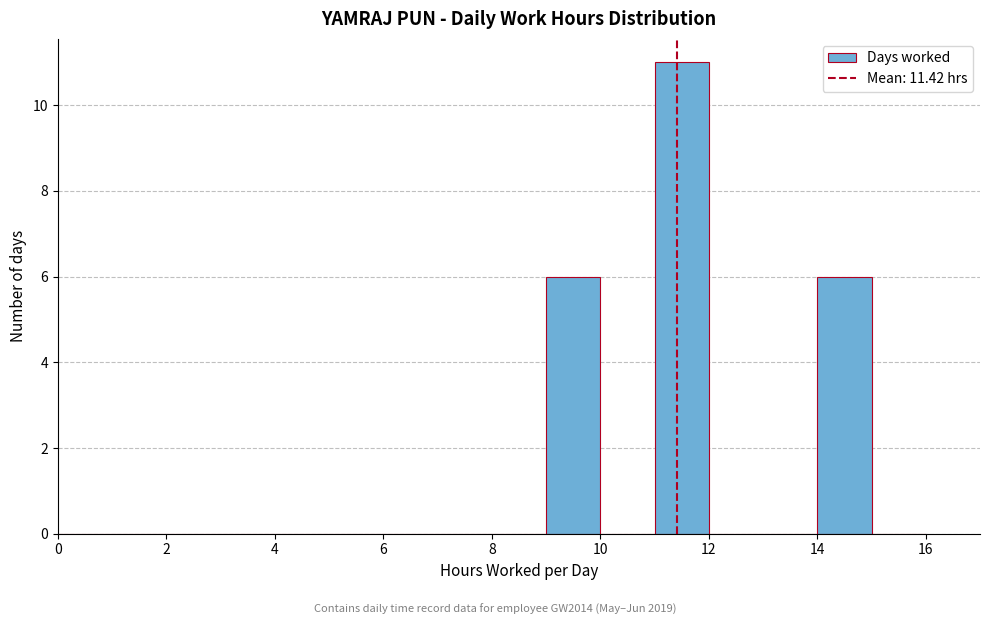

Reading left to right, transcribe this chart: for each bar, give the range it covers on the x-axis and its height. The values are not printed on the chart, so give them approximately, as read against the axis.

0 to 1: 0
1 to 2: 0
2 to 3: 0
3 to 4: 0
4 to 5: 0
5 to 6: 0
6 to 7: 0
7 to 8: 0
8 to 9: 0
9 to 10: 6
10 to 11: 0
11 to 12: 11
12 to 13: 0
13 to 14: 0
14 to 15: 6
15 to 16: 0